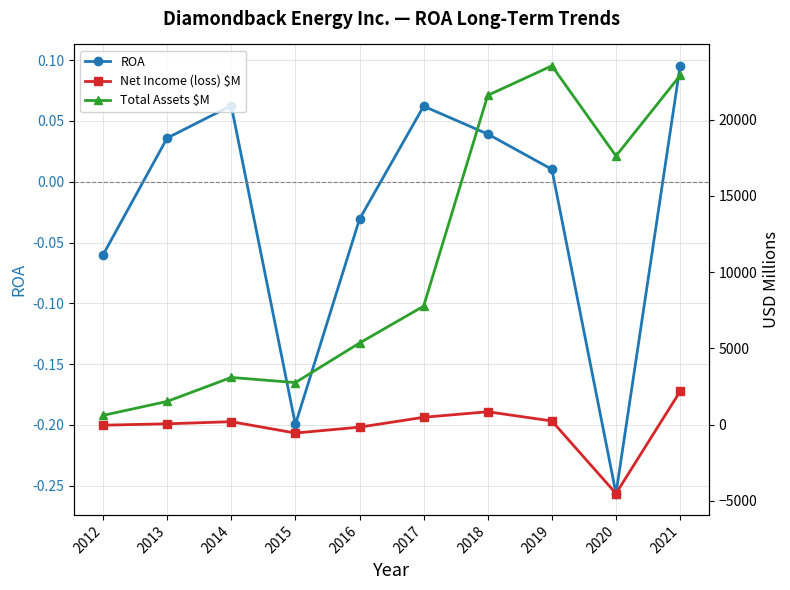

True or false: Net Income (loss) $M has more than 1 points higher than both neighbors.

True